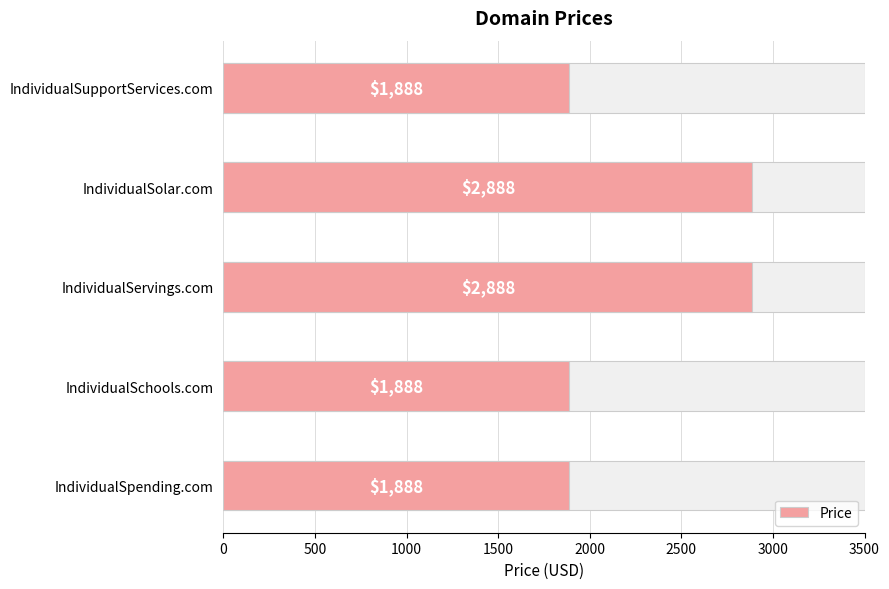

Are the bars horizontal?

Yes